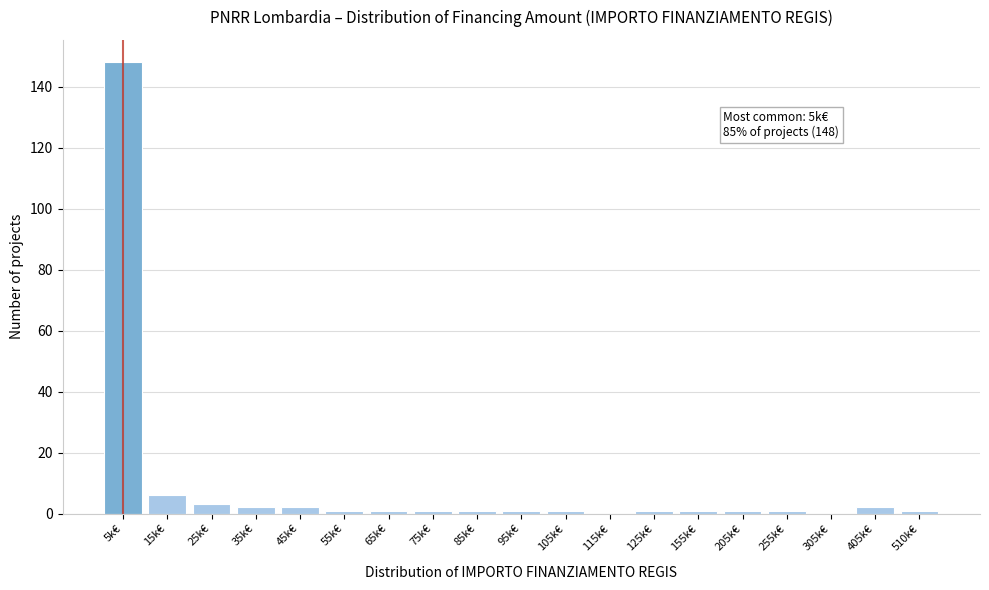

Reading left to right, extract all data points from this chart.

5k€=148	15k€=6	25k€=3	35k€=2	45k€=2	55k€=1	65k€=1	75k€=1	85k€=1	95k€=1	105k€=1	115k€=0	125k€=1	155k€=1	205k€=1	255k€=1	305k€=0	405k€=2	510k€=1